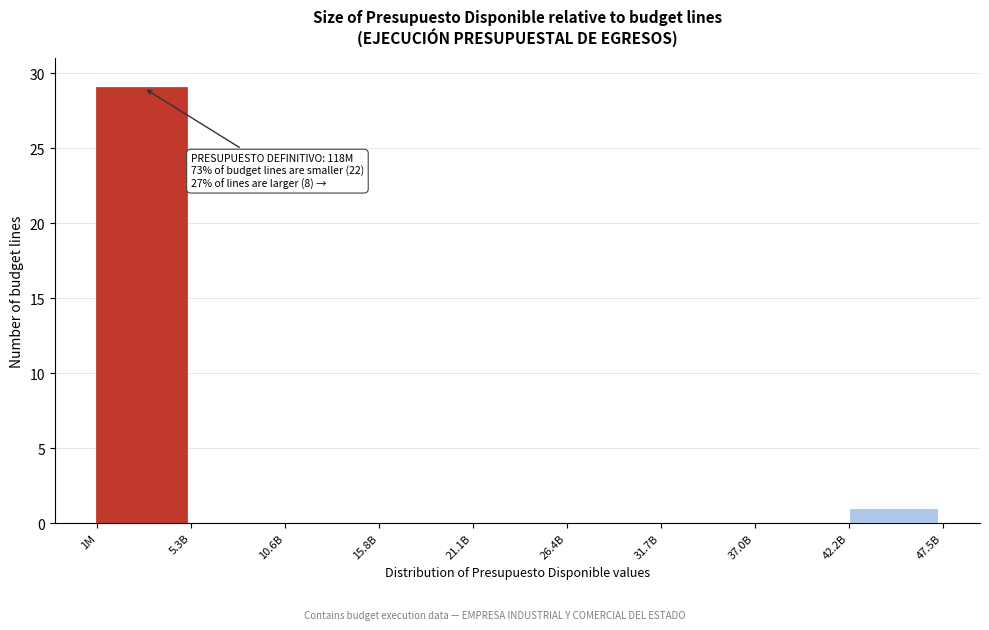

Reading left to right, list all the values displayed in this chart.

1M=29	5.3B=0	10.6B=0	15.8B=0	21.1B=0	26.4B=0	31.7B=0	37.0B=0	42.2B=1